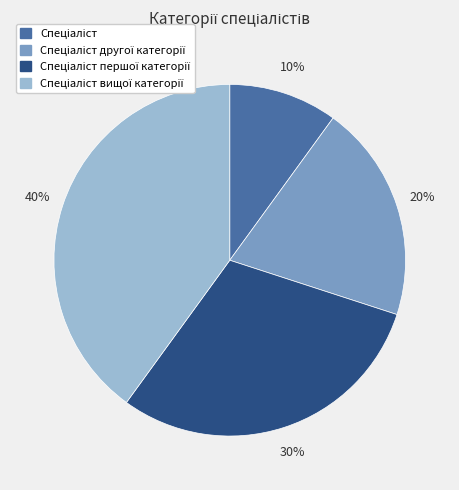

How many slices are in this pie chart?

4